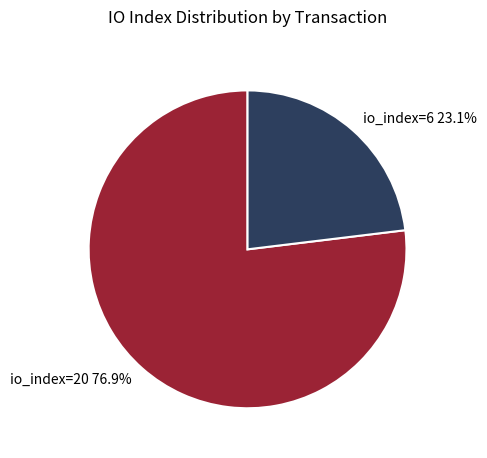

To the nearest percent, what portion does io_index=20 represent?

77%